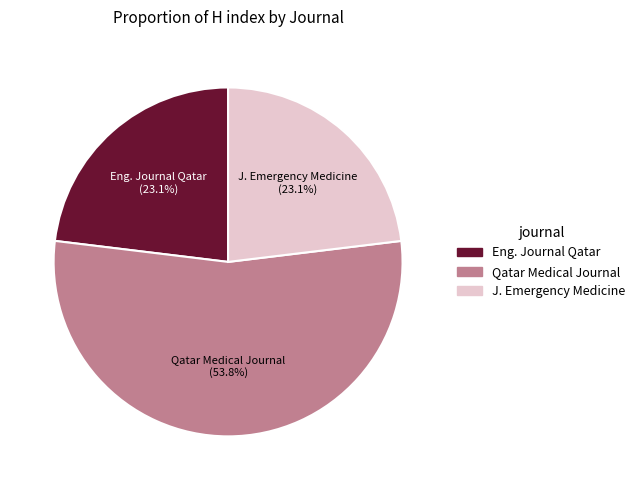

True or false: Qatar Medical Journal accounts for 54% of the total.

True